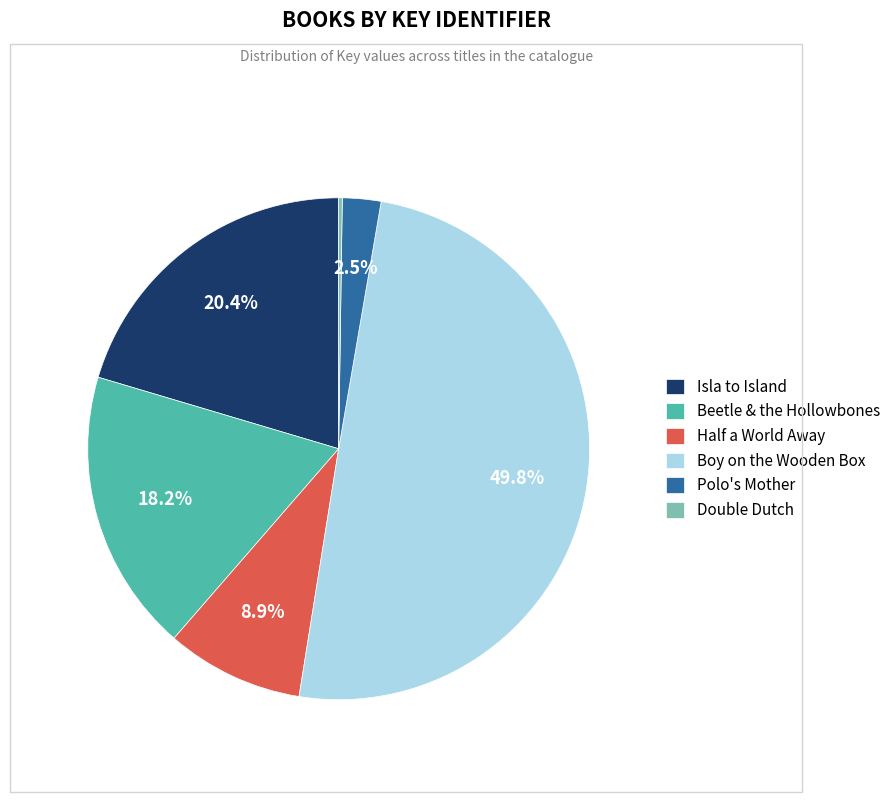

Which category has the biggest portion of the pie?

Boy on the Wooden Box